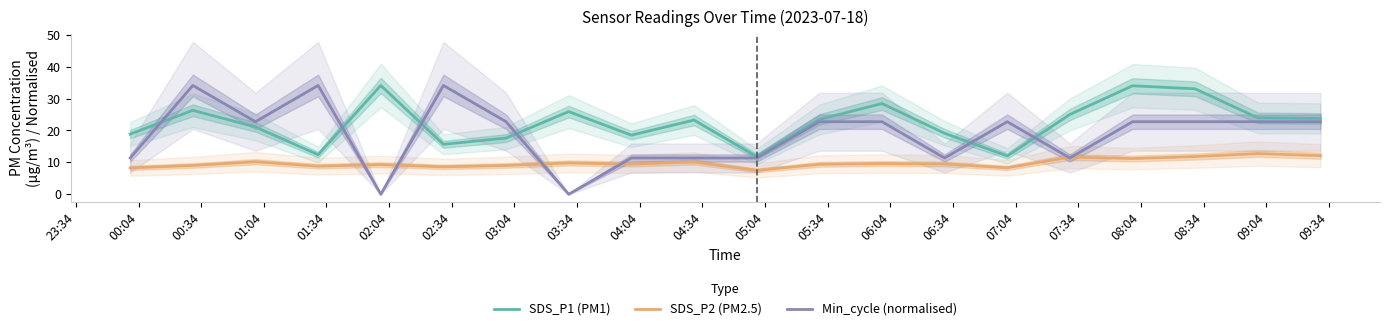

True or false: SDS_P1 (PM1) and SDS_P2 (PM2.5) intersect in this chart.

False